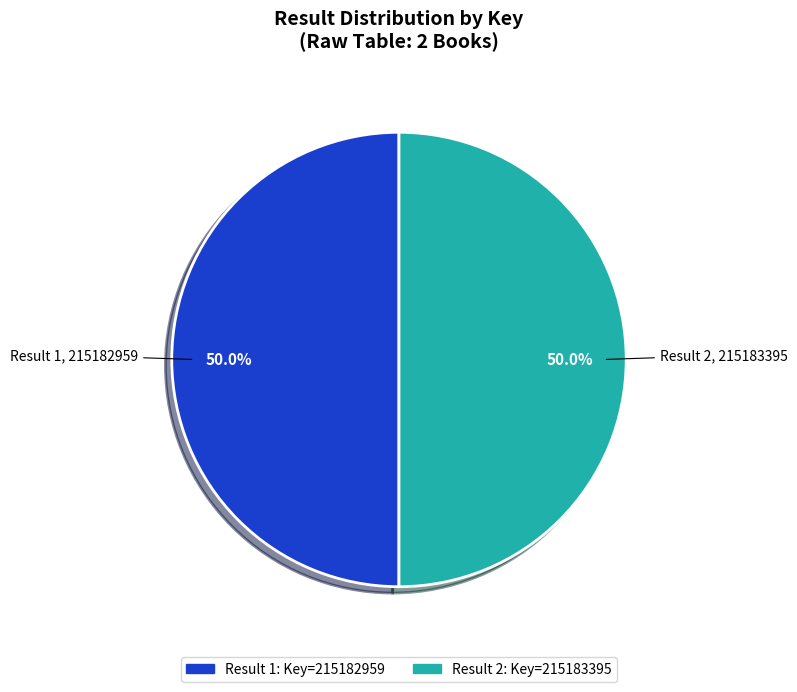

How many slices are in this pie chart?

2